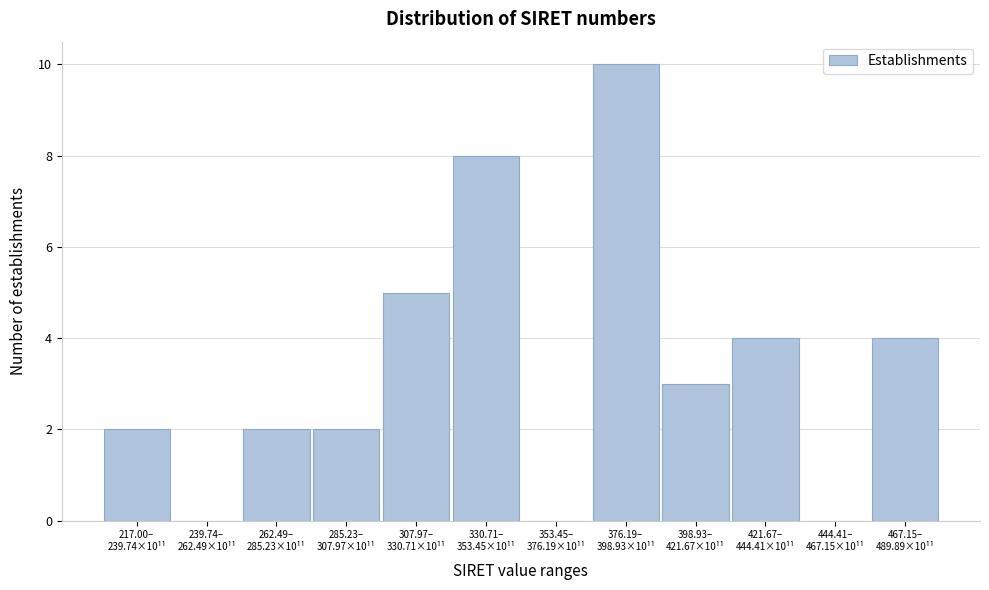

What is the maximum value shown in the chart?

10